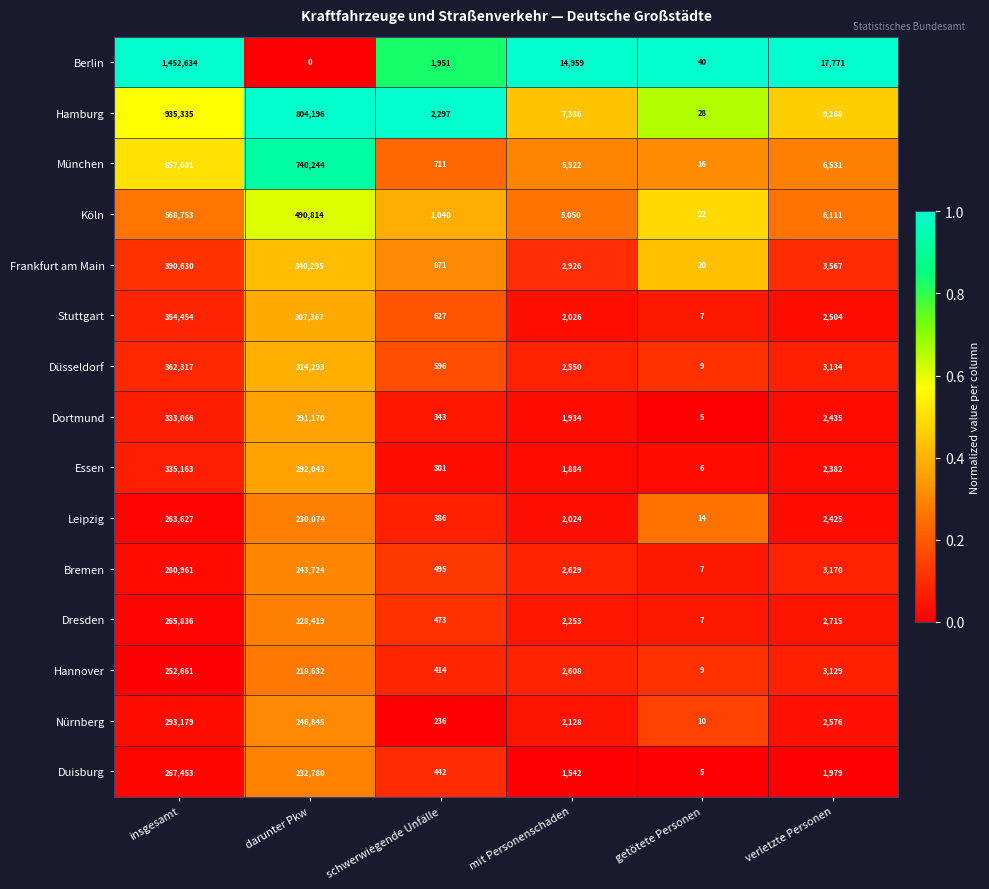

The Frankfurt am Main series shows 249 at schwerwiegende Unfälle. True or false?

False